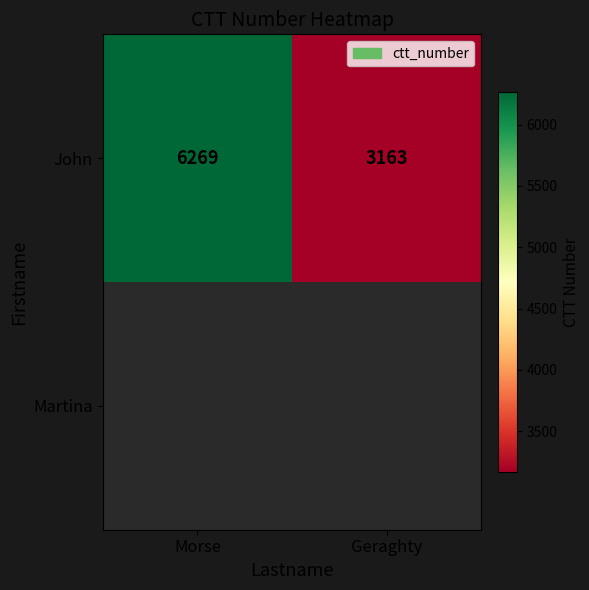

The value of John at Geraghty is 2007. True or false?

False